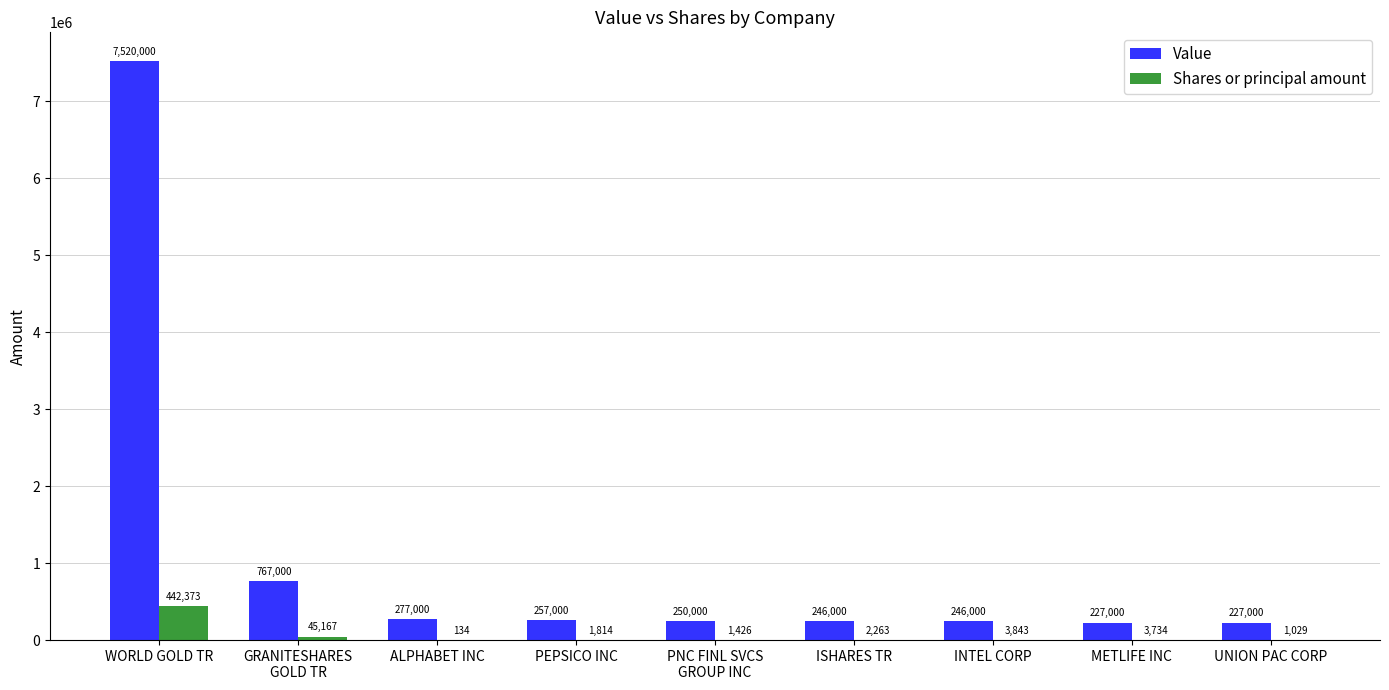

The value of Value at WORLD GOLD TR is 1845407. True or false?

False